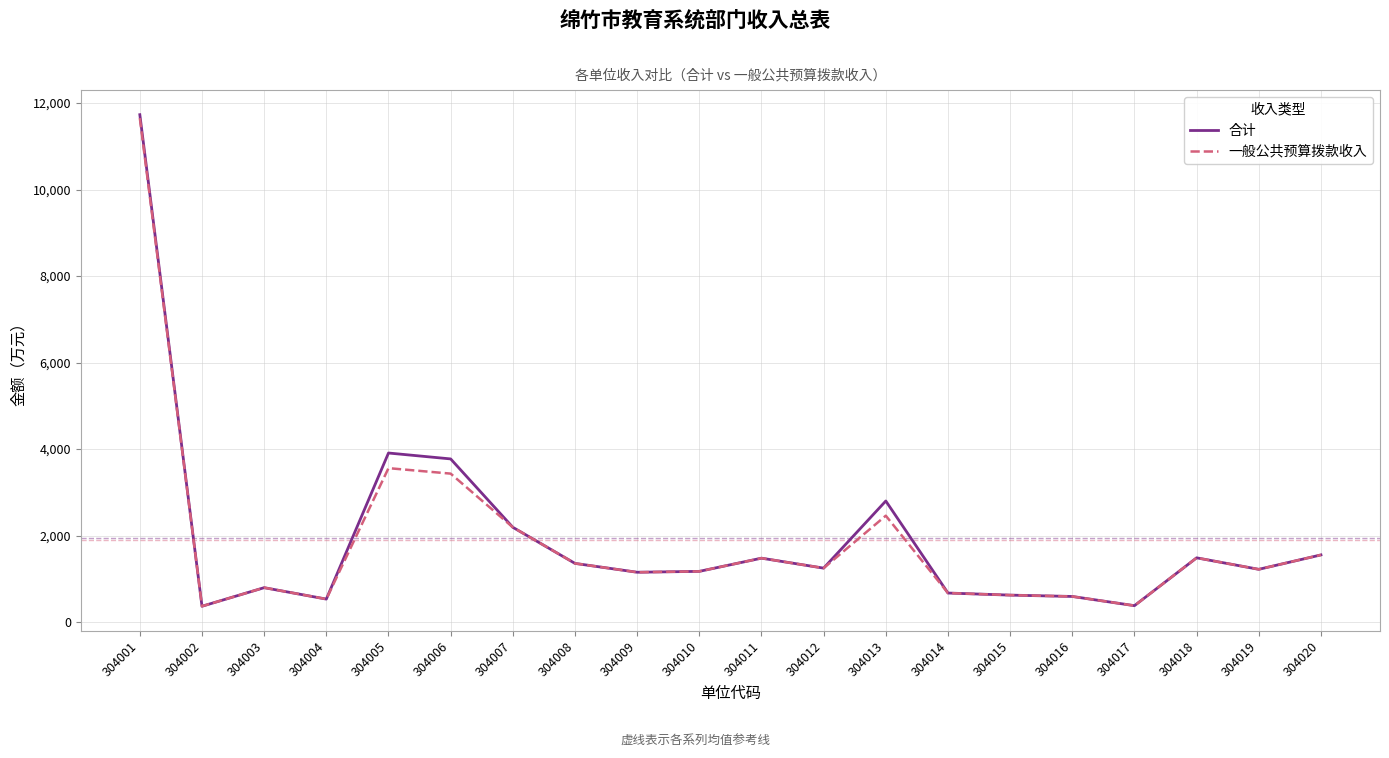

Is the value of 一般公共预算拨款收入 at 304019 greater than the value of 合计 at 304015?

Yes